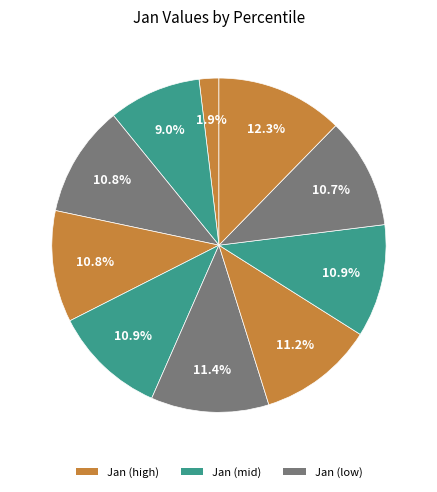

Count the number of slices in the pie.

10